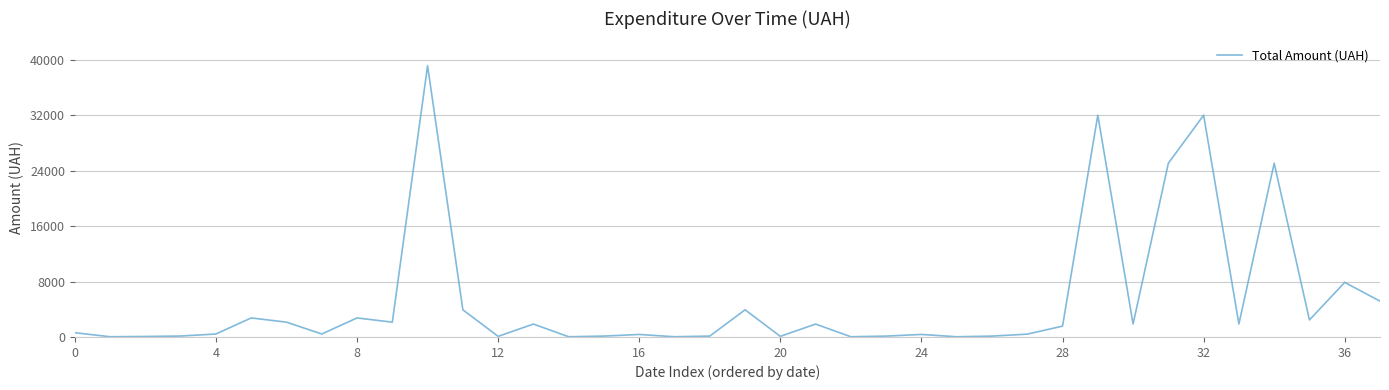

Does the chart display data point markers on the line(s)?

No